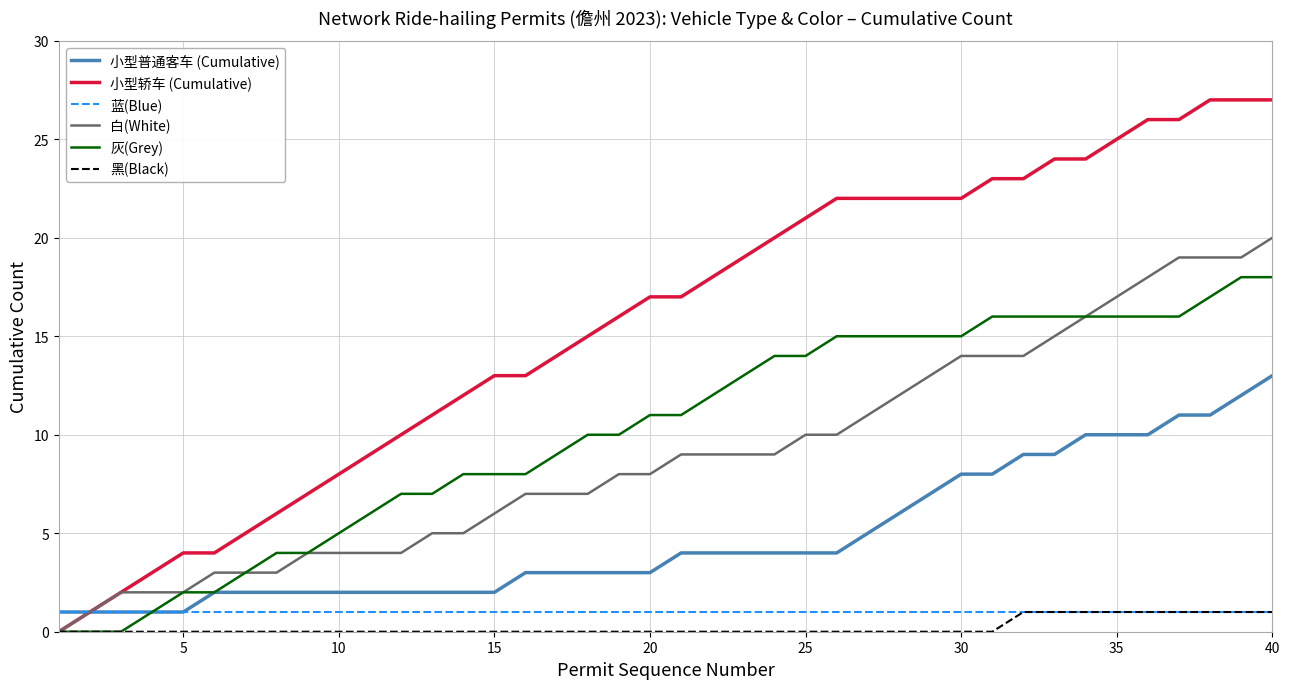

Which series has the largest total across all categories?

小型轿车 (Cumulative)